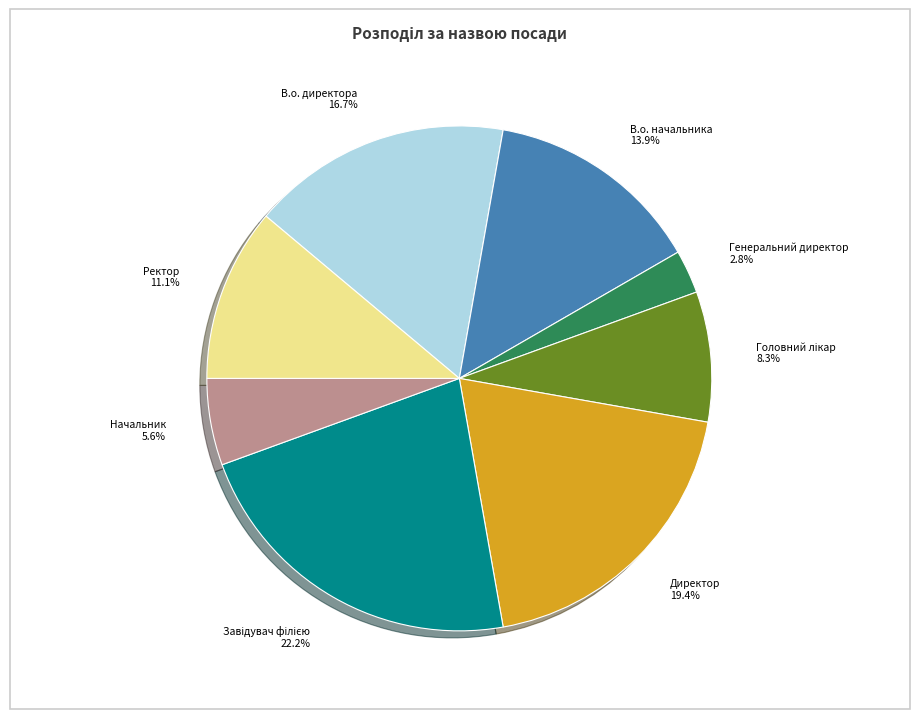

Does any single category account for the majority?

No